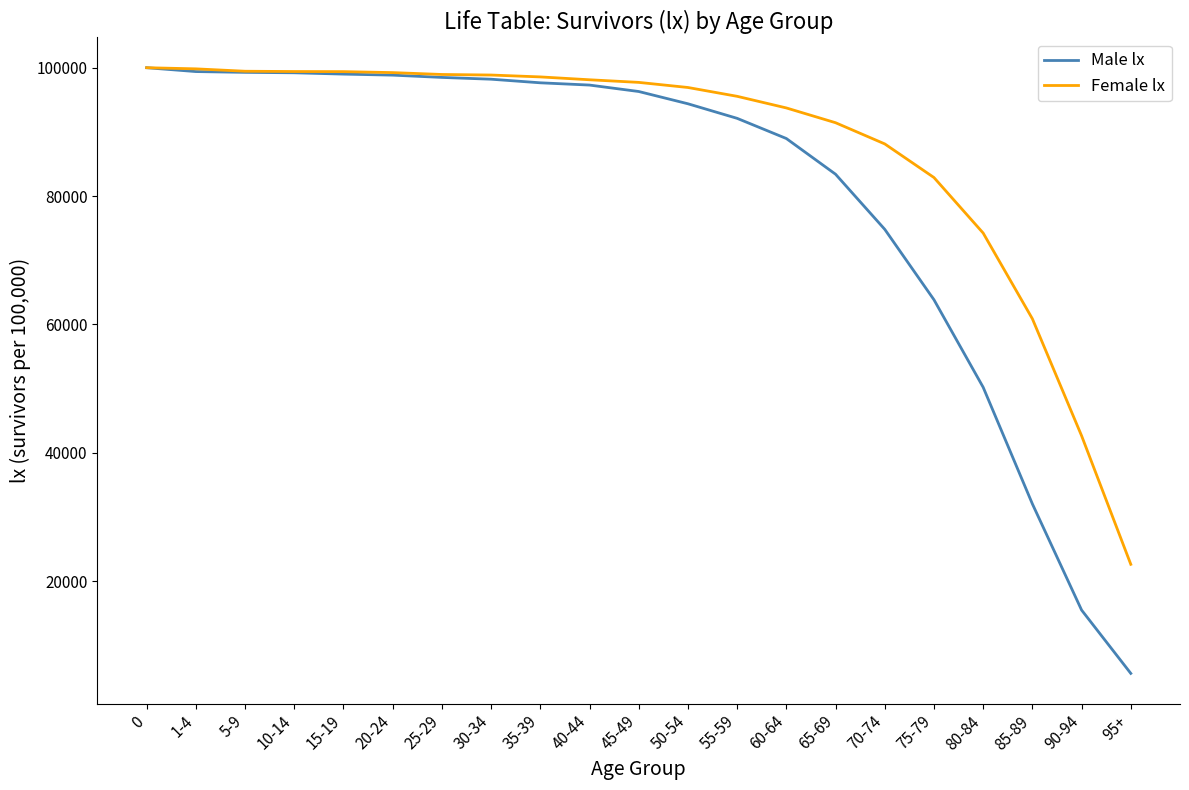

True or false: Female lx has a value of 27895 at 40-44.

False